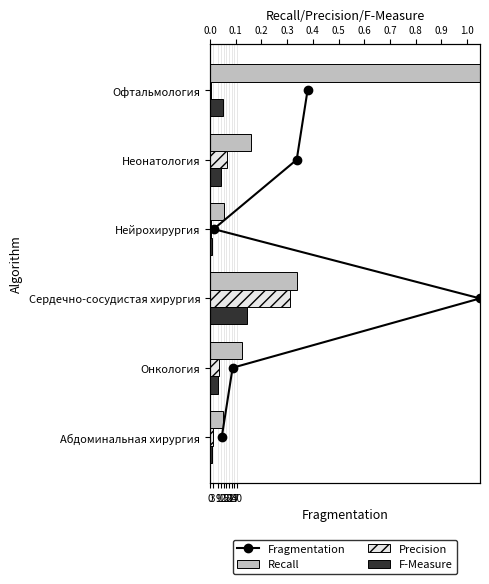

The value of Recall at Абдоминальная хирургия is 0.0. True or false?

True